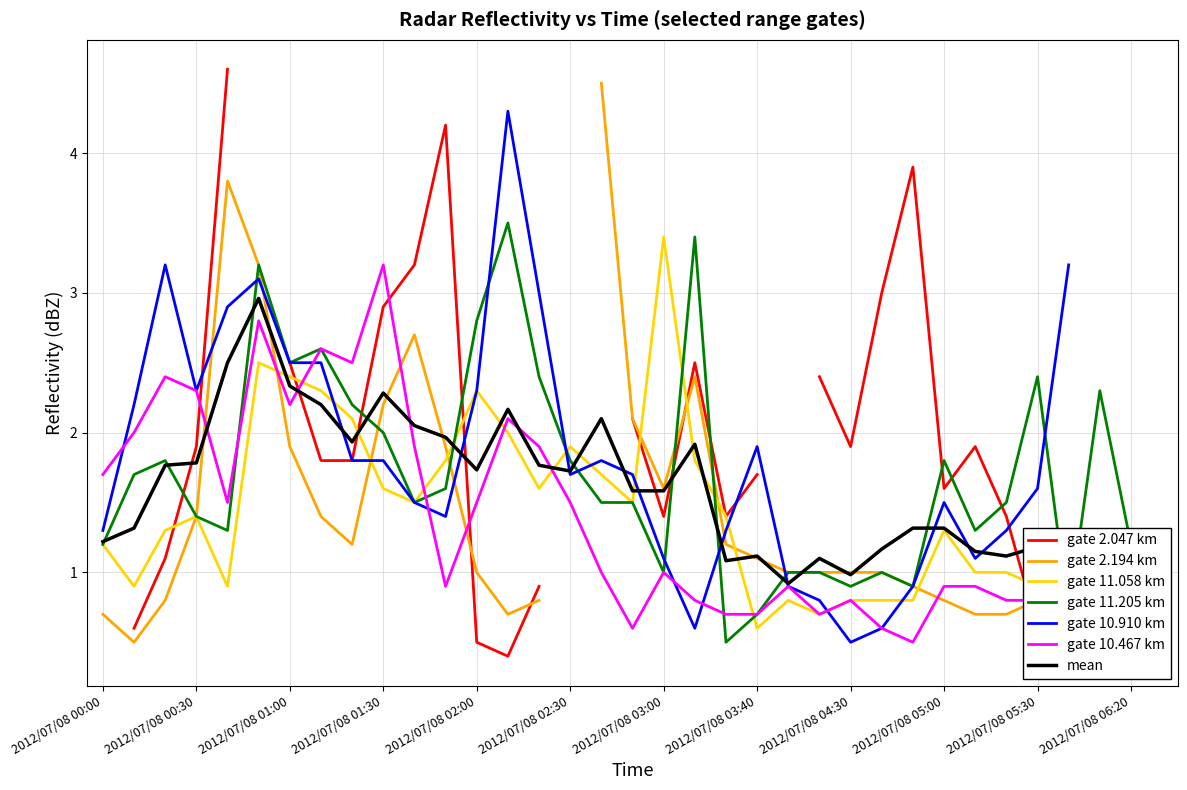

What is the smallest value displayed?

0.4